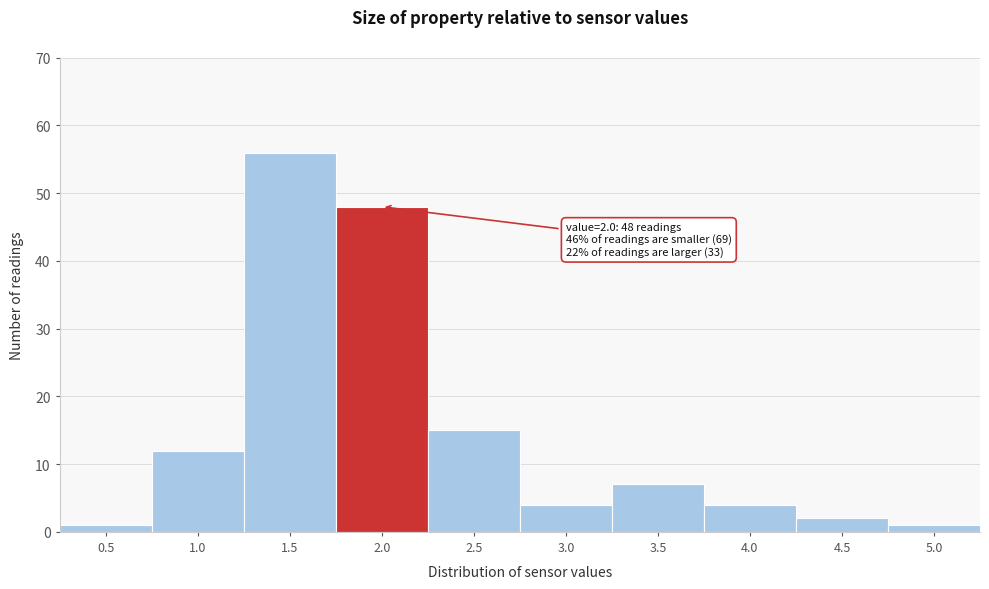

Reading left to right, extract all data points from this chart.

1	12	56	48	15	4	7	4	2	1